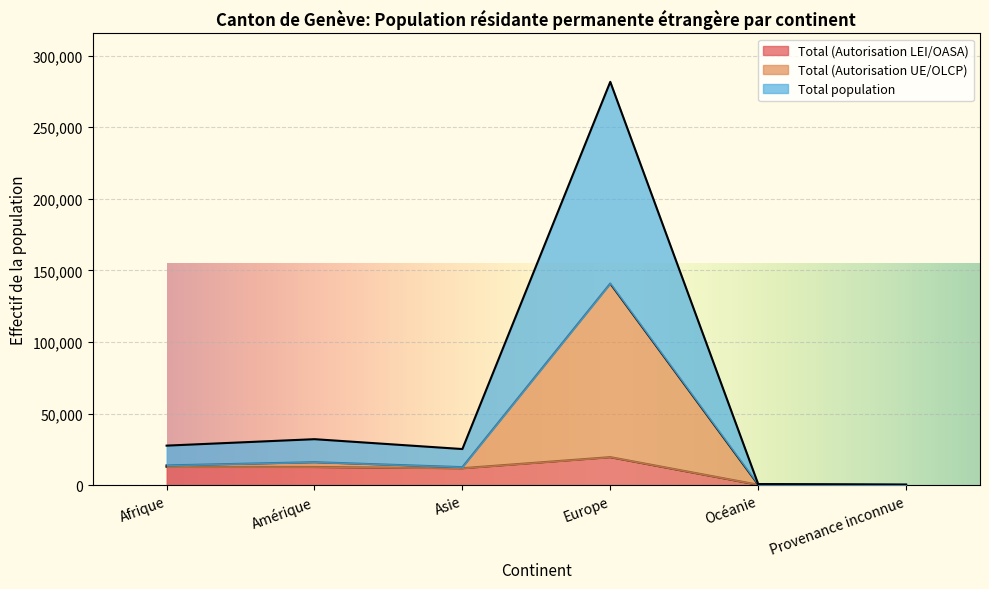

In Total population, how many points are higher than both neighbors (excluding endpoints)?

2